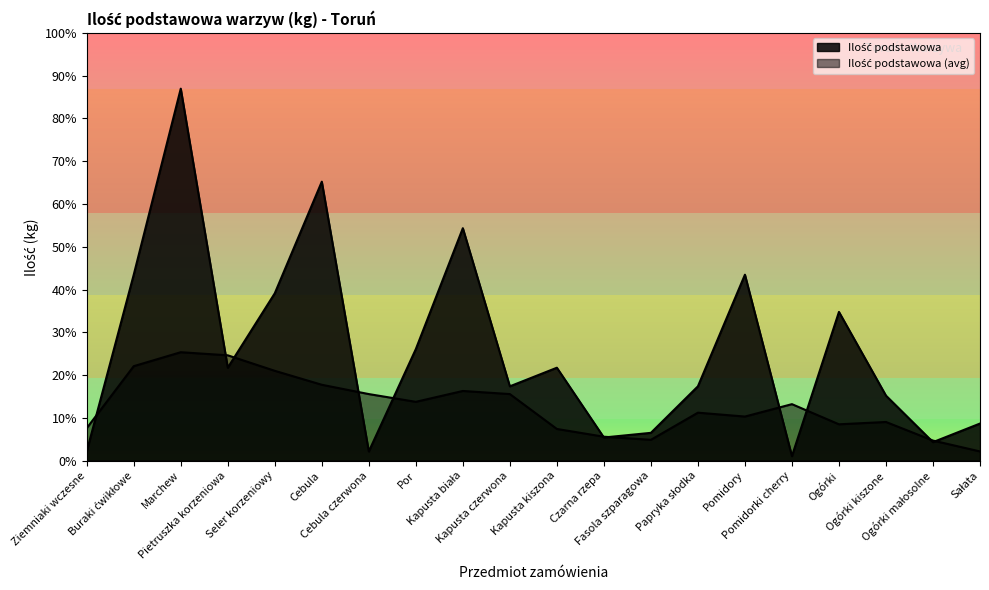

List the labels in order of value, largest first.

Marchew, Cebula, Kapusta biała, Buraki ćwikłowe, Pomidory, Seler korzeniowy, Ogórki, Por, Pietruszka korzeniowa, Kapusta kiszona, Kapusta czerwona, Papryka słodka, Ogórki kiszone, Sałata, Fasola szparagowa, Czarna rzepa, Ogórki małosolne, Ziemniaki wczesne, Cebula czerwona, Pomidorki cherry